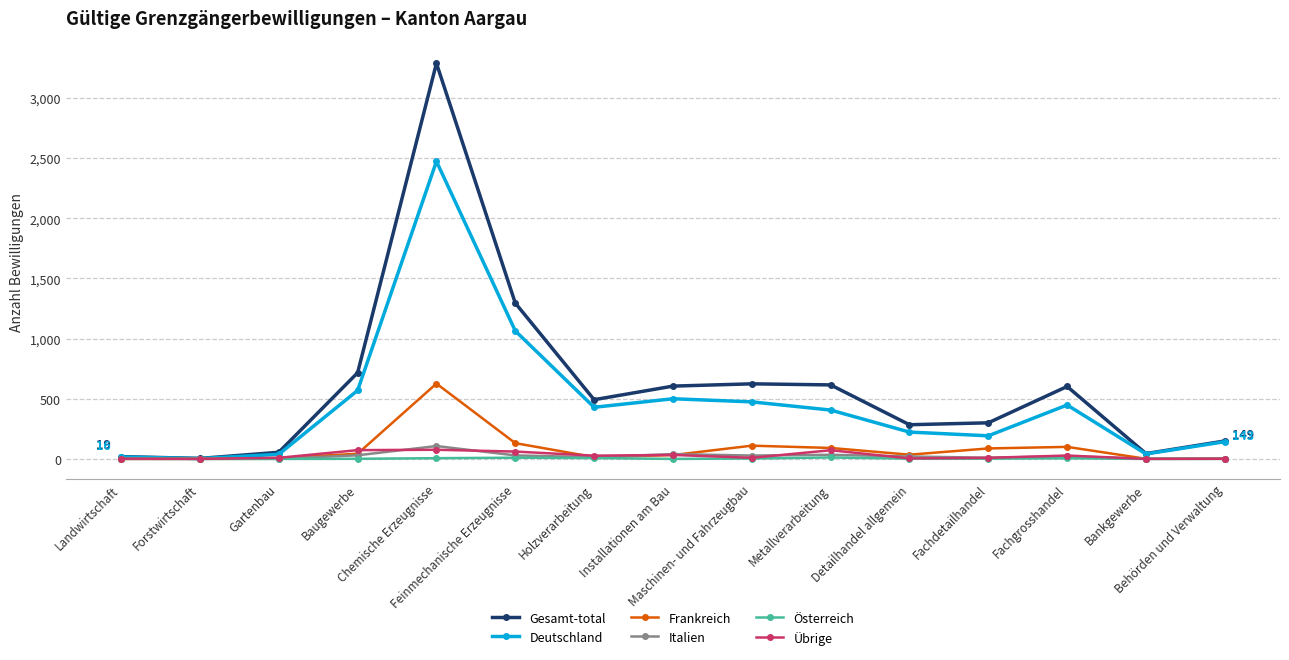

At which category does Gesamt-total reach its first local peak?

Chemische Erzeugnisse